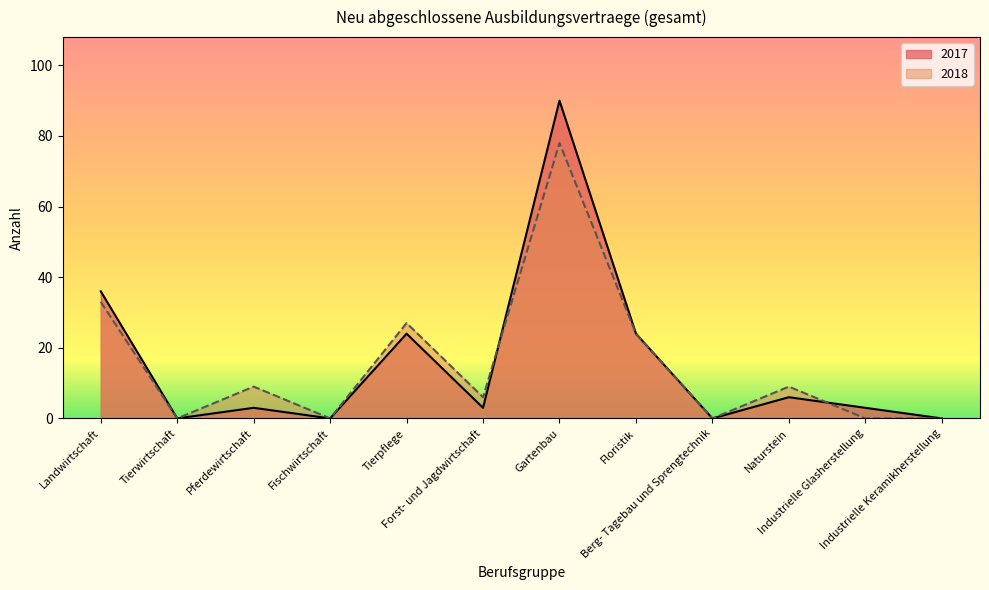

Between Berg- Tagebau und Sprengtechnik and Landwirtschaft, which is larger?

Landwirtschaft